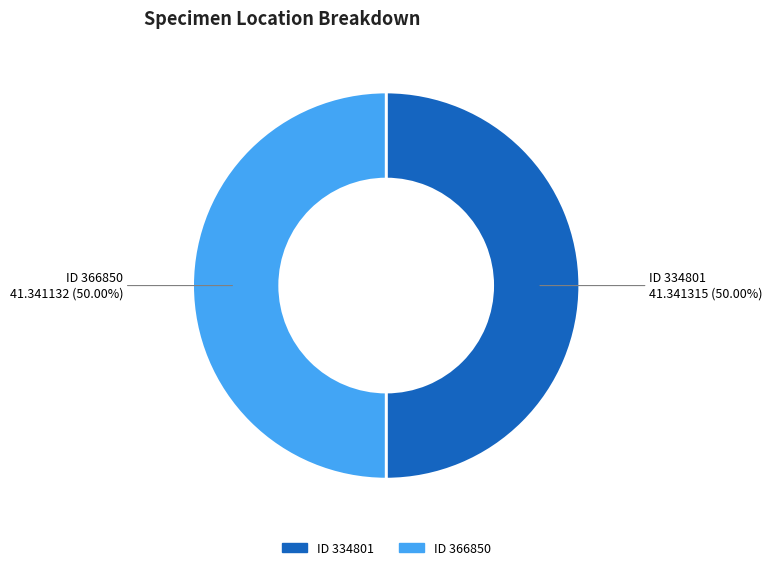

Which slice is the smallest?

366850